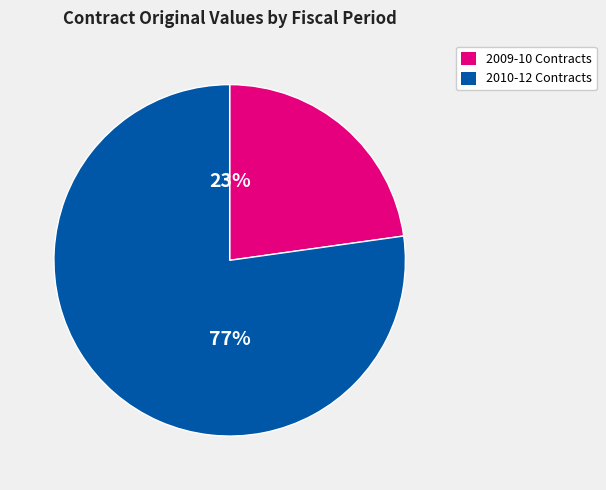

To the nearest percent, what is the difference between the largest and smallest slice percentages?

54%